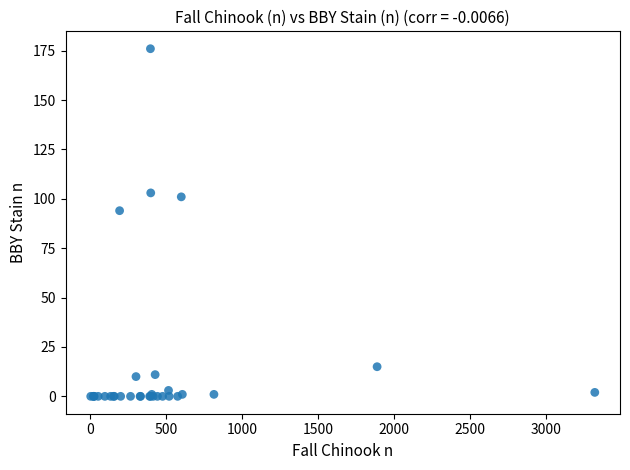

What Y value in the scatter plot is closest to 88?

94